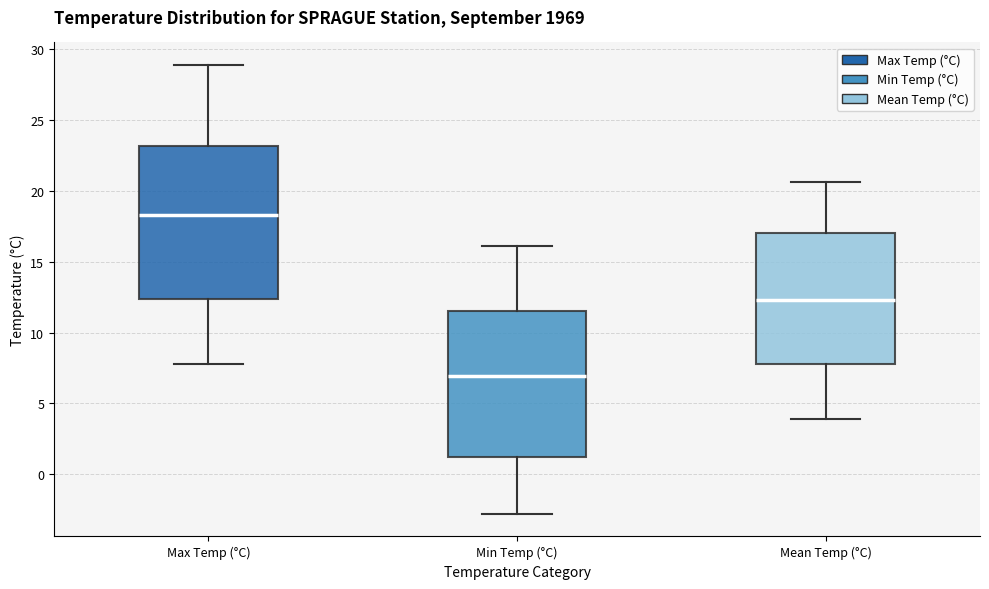

Reading left to right, read every box against the y-axis: the position of its median line, the range the box covers, and the ends of its whiskers. The values are not printed on the chart, so give them approximately, as read against the axis.

Max Temp (°C): median 18.5, box 12.5 to 23.0, whiskers 8.0 to 29.0
Min Temp (°C): median 7.0, box 1.5 to 11.5, whiskers -3.0 to 16.0
Mean Temp (°C): median 12.5, box 8.0 to 17.0, whiskers 4.0 to 20.5